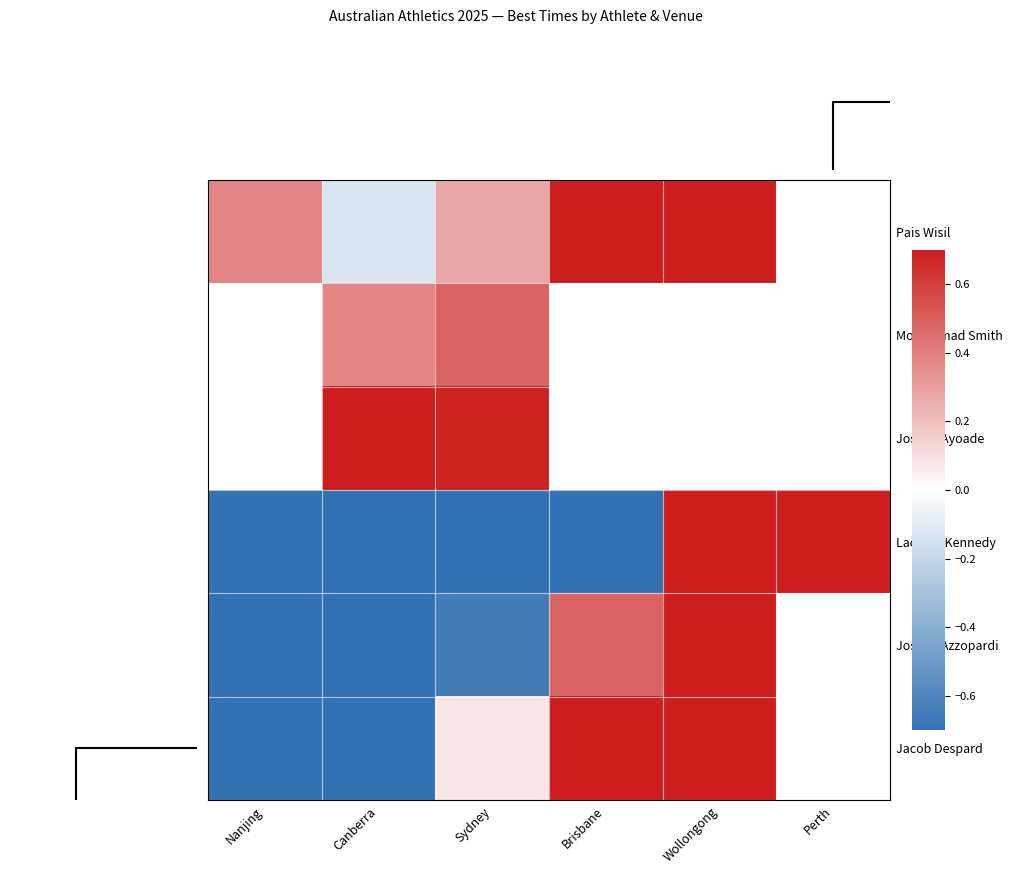

Rank the series by their average value, from highest to lowest.

Pais Wisil, Joseph Ayoade, Mogammad Smith, Jacob Despard, Joshua Azzopardi, Lachlan Kennedy